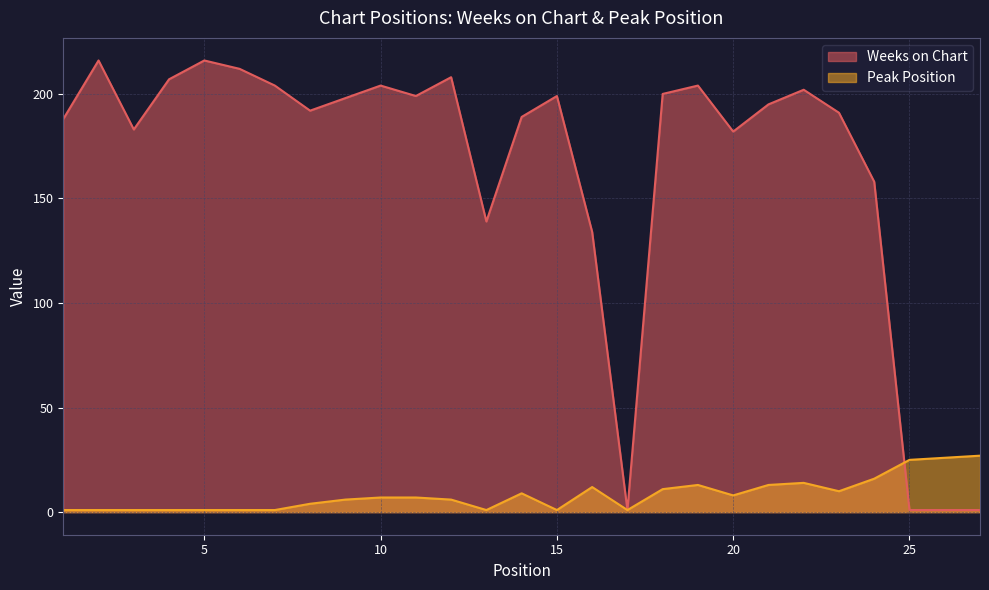

What is the difference between the Weeks on Chart values at 24 and 14?

31